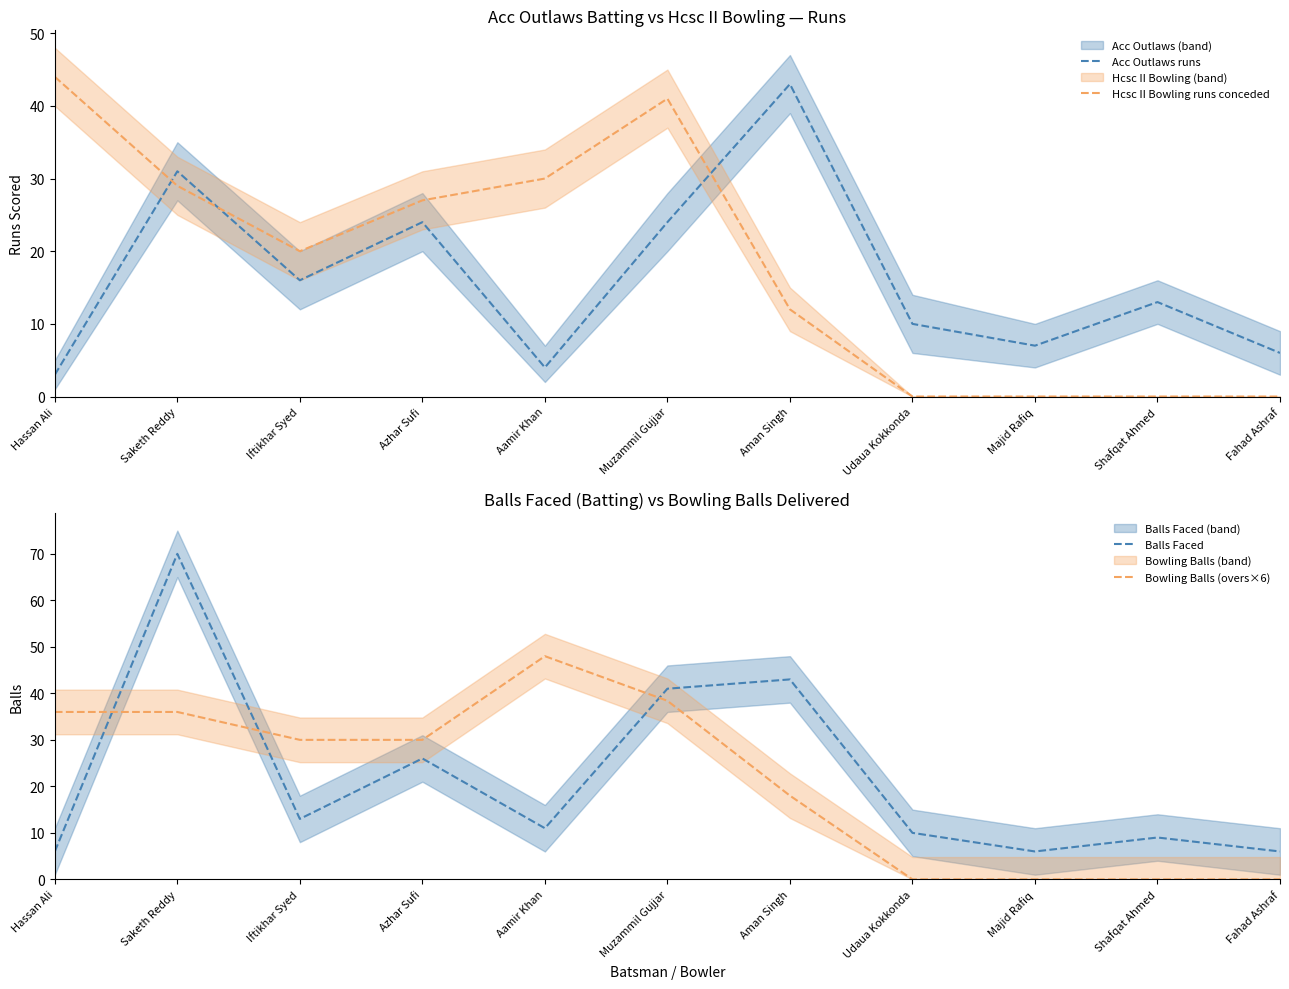

Is it true that Bowling Balls (overs×6) equals 38.4 at Muzammil Gujjar?

True